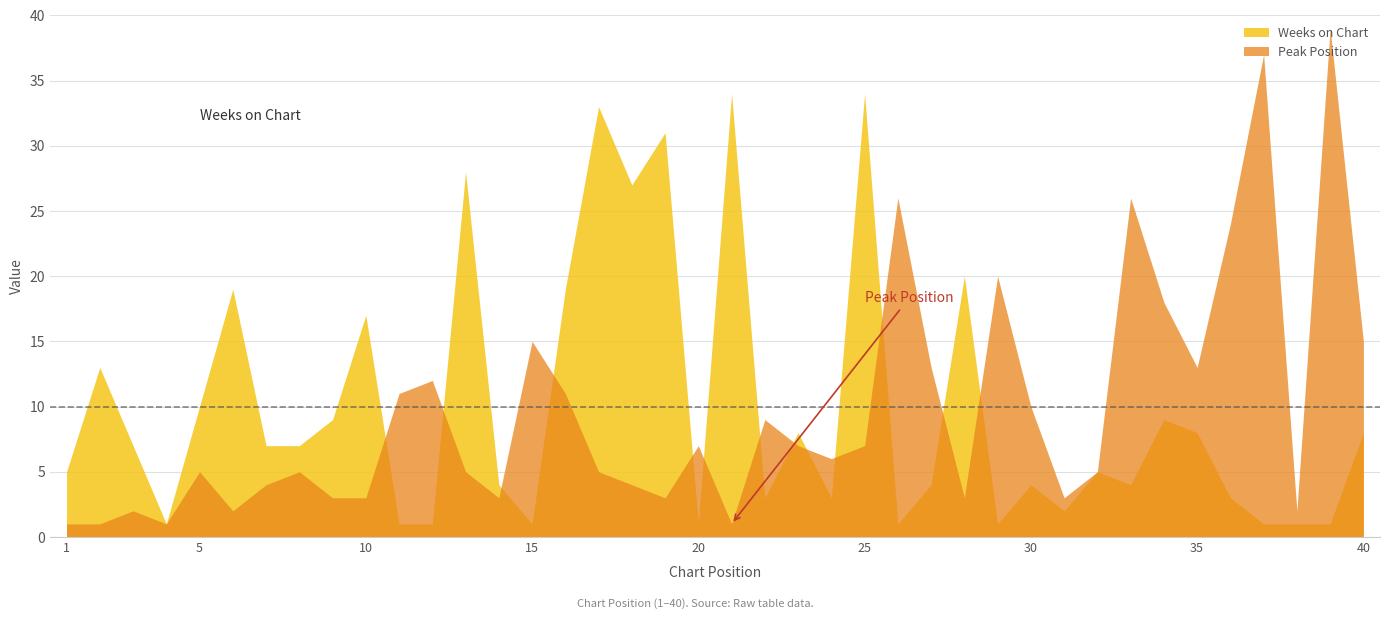

How many values in the Weeks on Chart series are below 7?

20